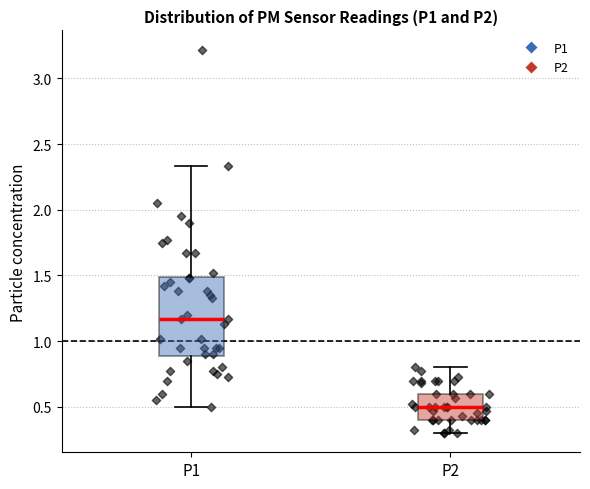

Where is the lower edge of the box for P1 on the y-axis? The values are not printed on the chart, so give them approximately, as read against the axis.

0.90